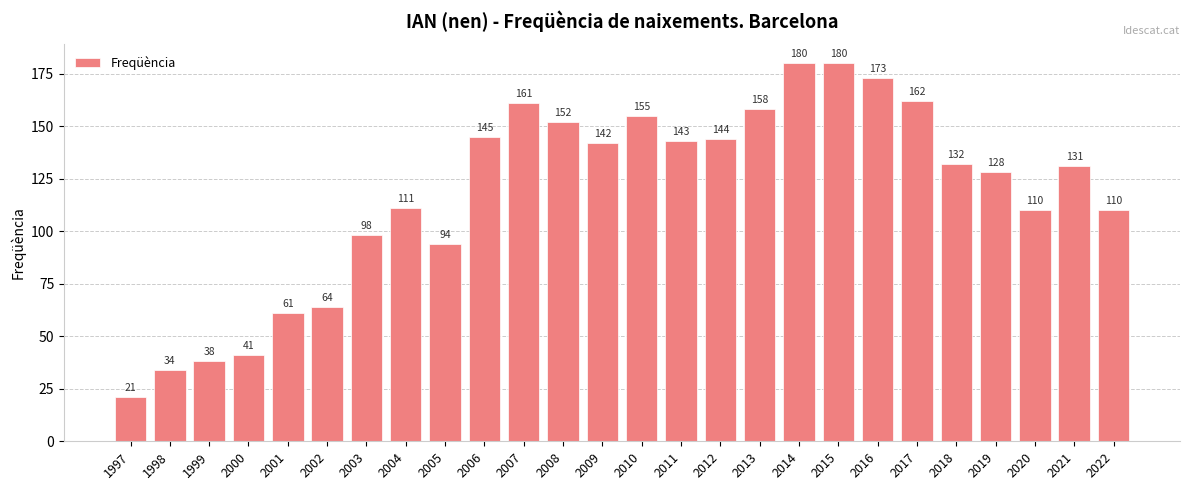

What is the value of the 26th bar from the left?

110